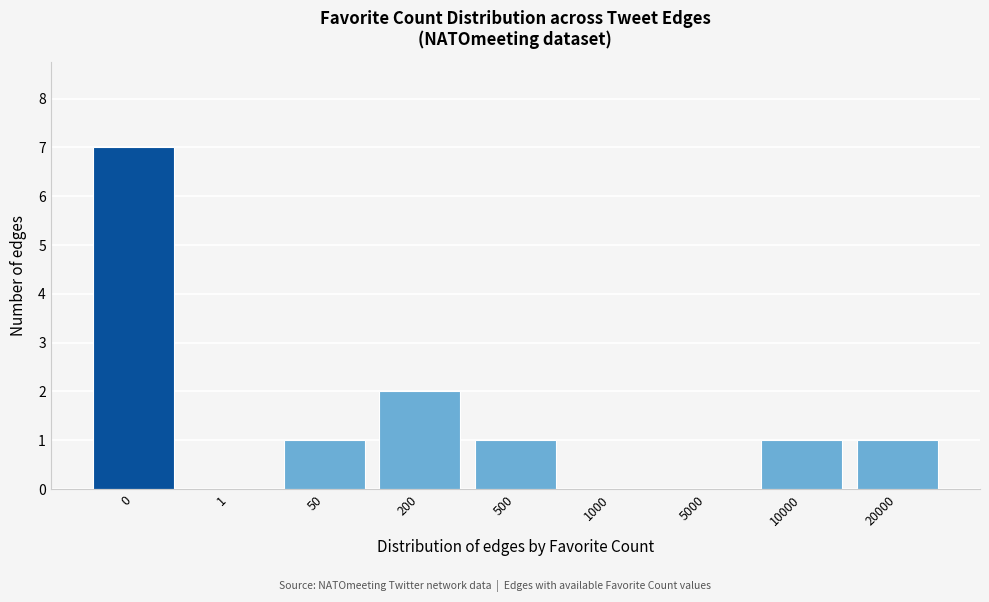

Reading right to left, extract all data points from this chart.

20000=1	10000=1	5000=0	1000=0	500=1	200=2	50=1	1=0	0=7